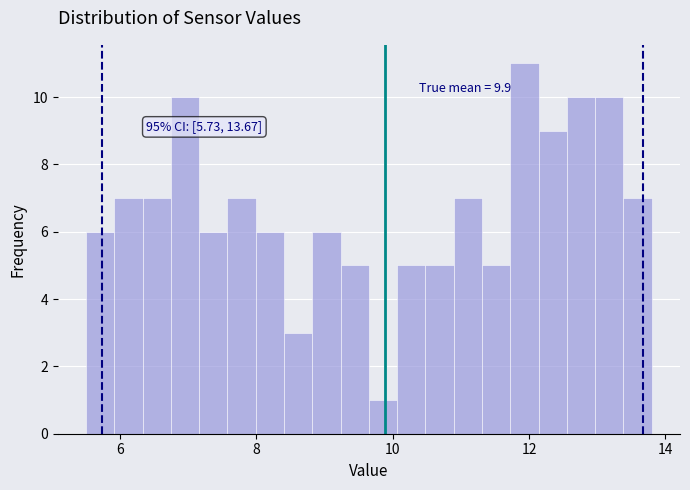

Read against the x-axis, roughly where is the centre of the tallest bar?

12.0